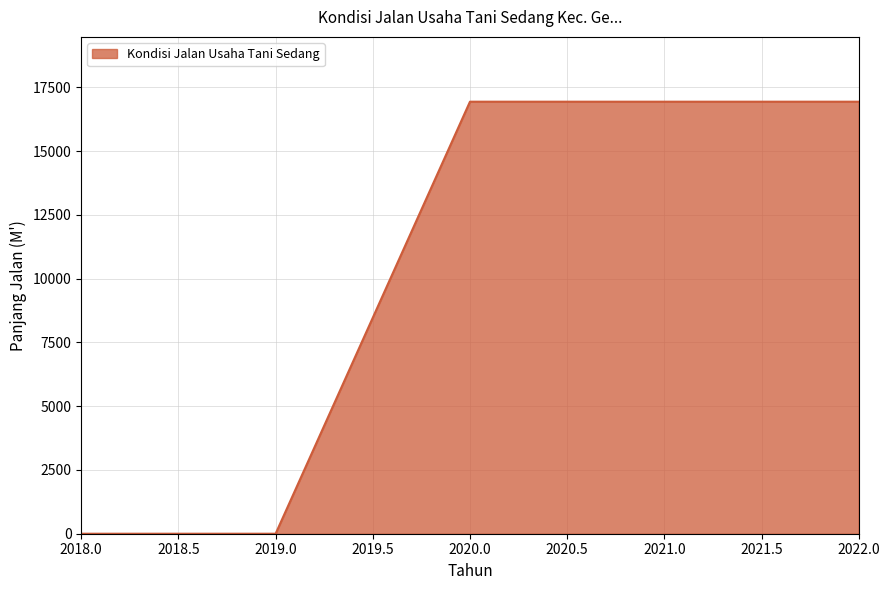

Which has a higher value, 2019.0 or 2022.0?

2022.0